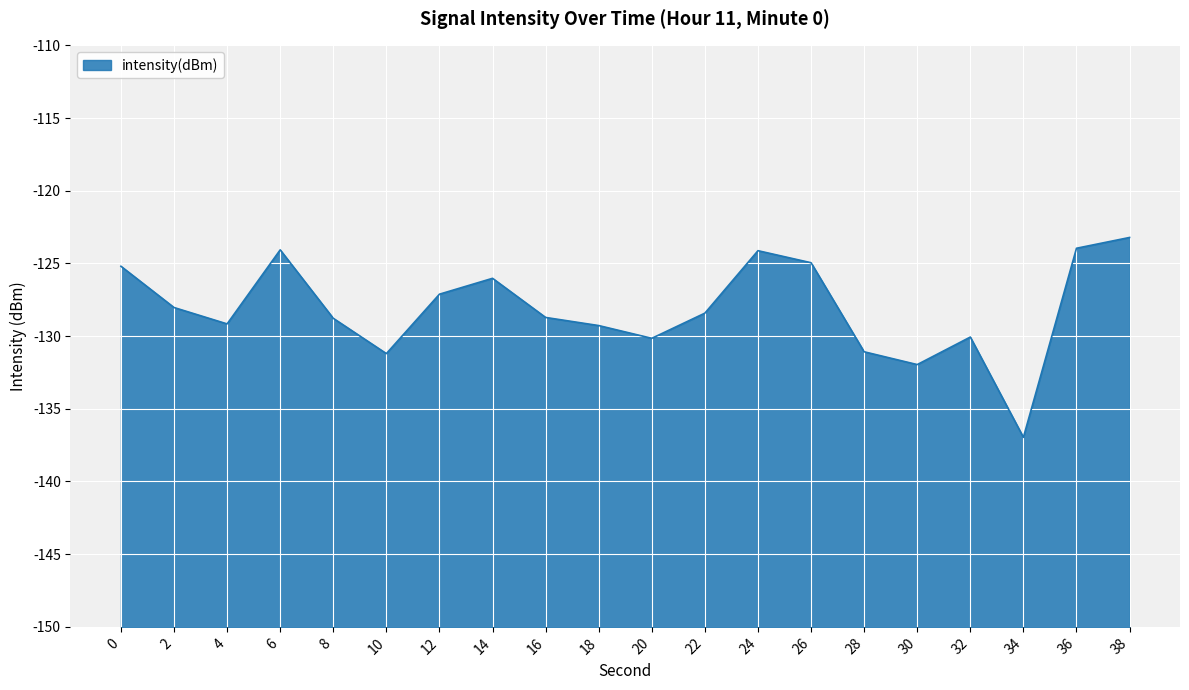

Which has a higher value, 4 or 14?

14